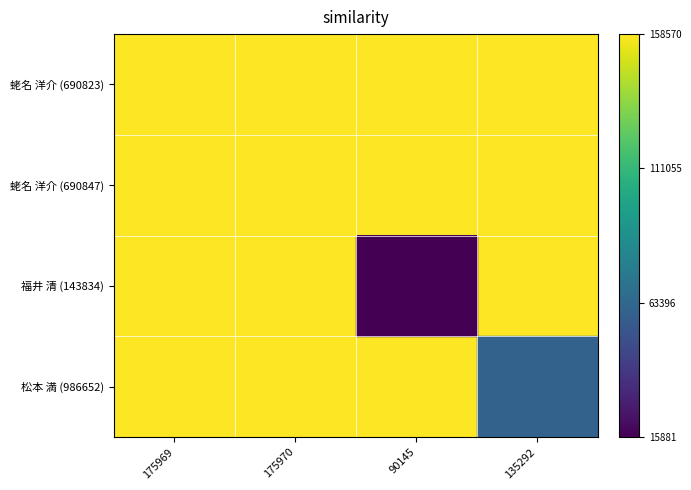

At which category does the chart reach its peak across all series?

175969